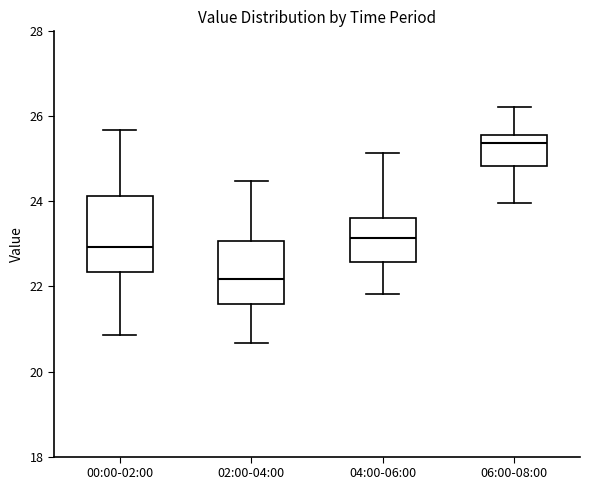

Where does the median line of the box for 02:00-04:00 sit on the y-axis? The values are not printed on the chart, so give them approximately, as read against the axis.

22.2